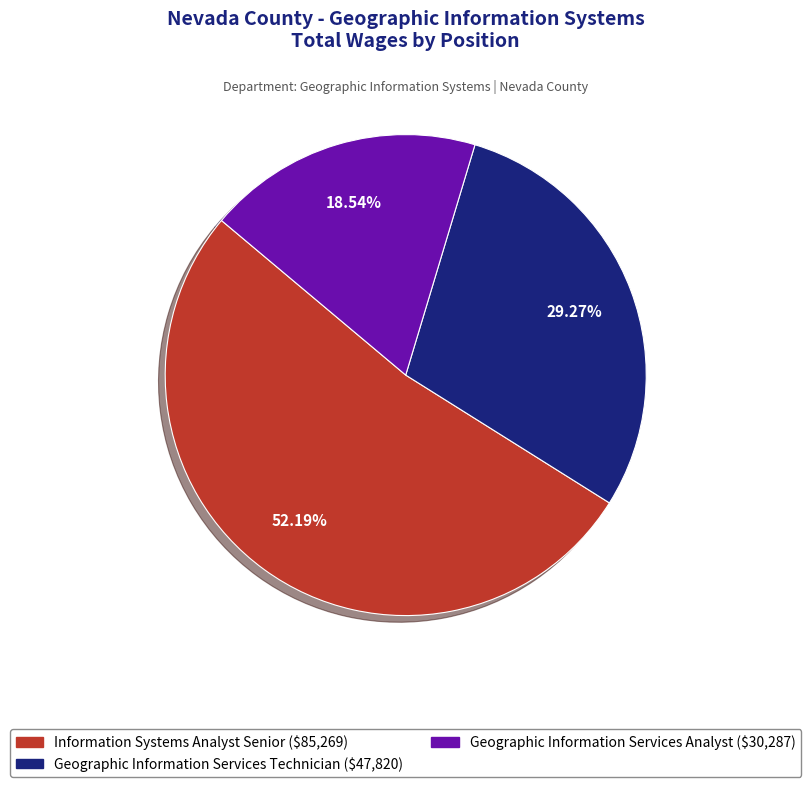

What percentage is the Information Systems Analyst Senior slice, to the nearest percent?

52%